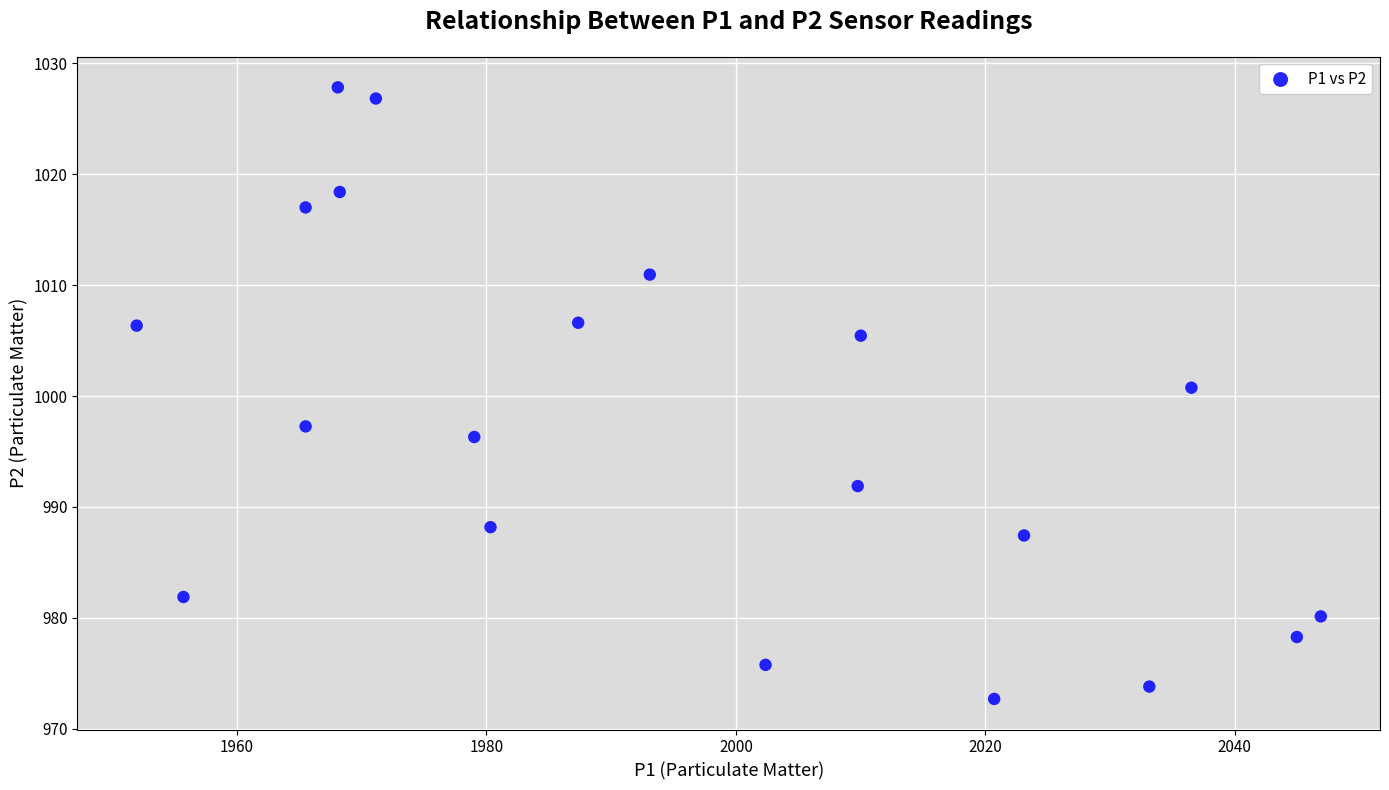

What is the range of X values (max minus min)?

94.9